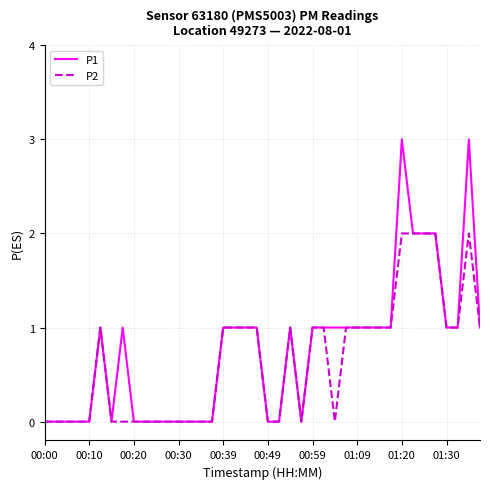

Rank the series by their average value, from highest to lowest.

P1, P2